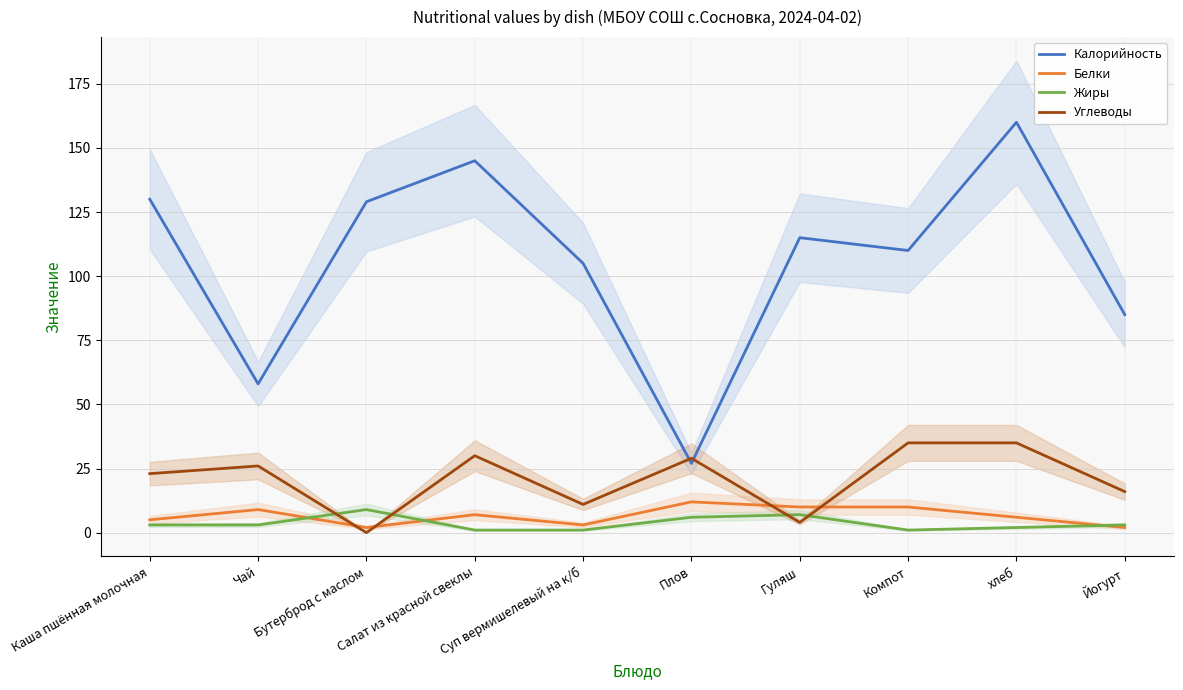

Reading left to right, transcribe all the data shown in this chart.

Калорийность: 130	58	129	145	105	27	115	110	160	85
Белки: 5	9	2	7	3	12	10	10	6	2
Жиры: 3	3	9	1	1	6	7	1	2	3
Углеводы: 23	26	0	30	11	29	4	35	35	16